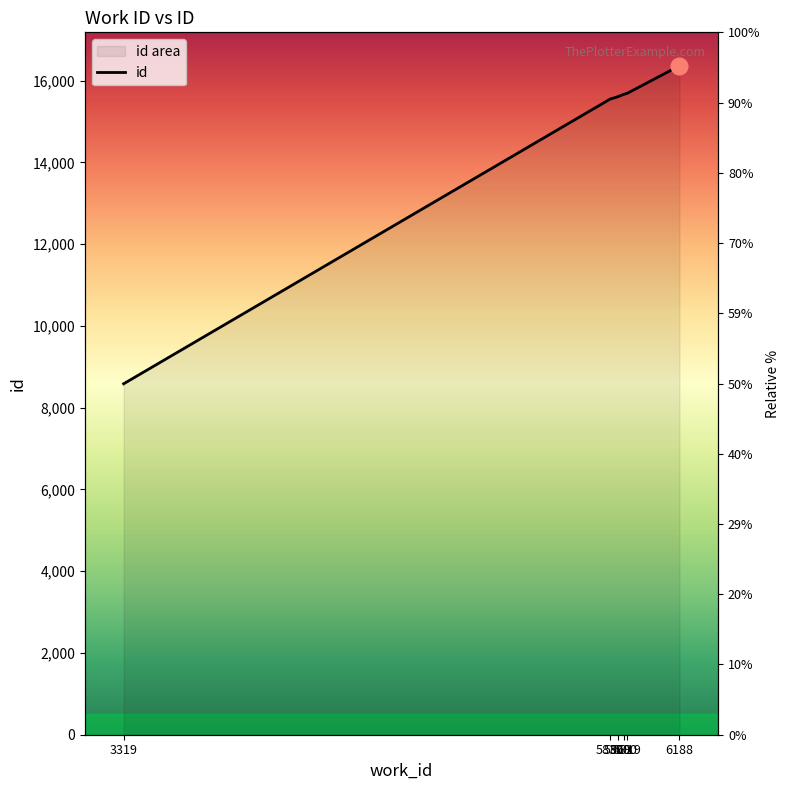

What is the difference between the second highest and minimum values?

7108